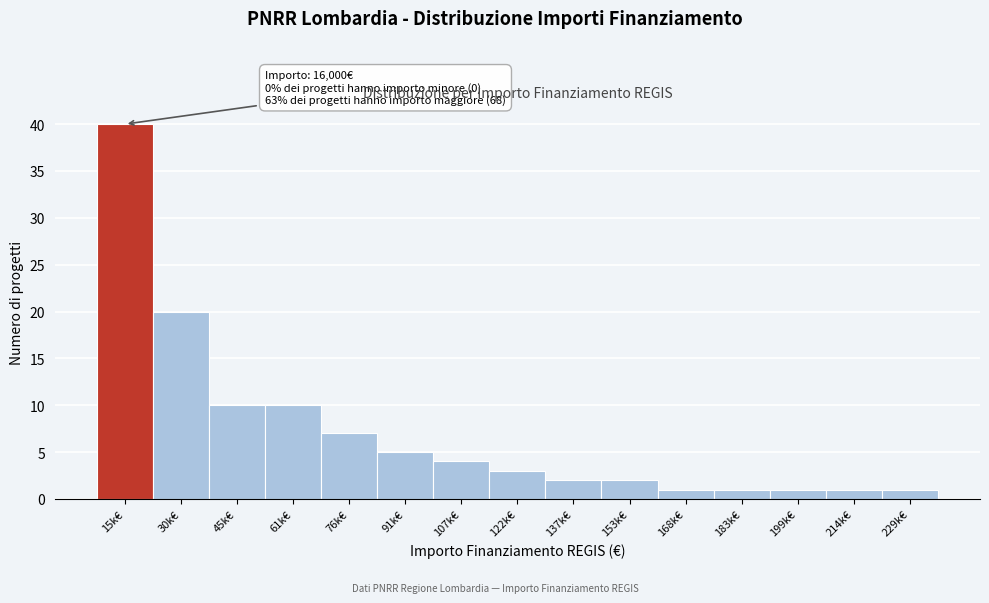

Reading left to right, list all the values displayed in this chart.

40	20	10	10	7	5	4	3	2	2	1	1	1	1	1